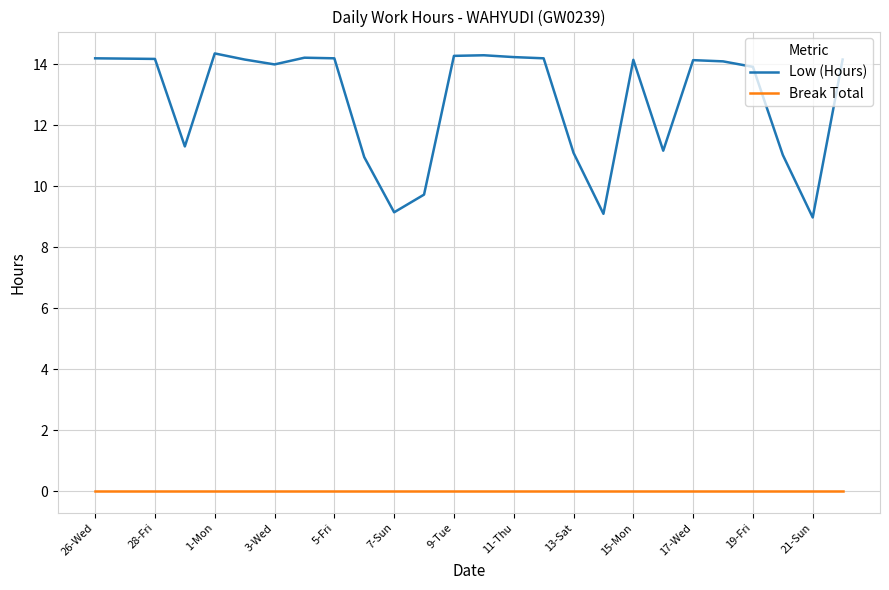

Which series has the widest spread of values?

Low (Hours)